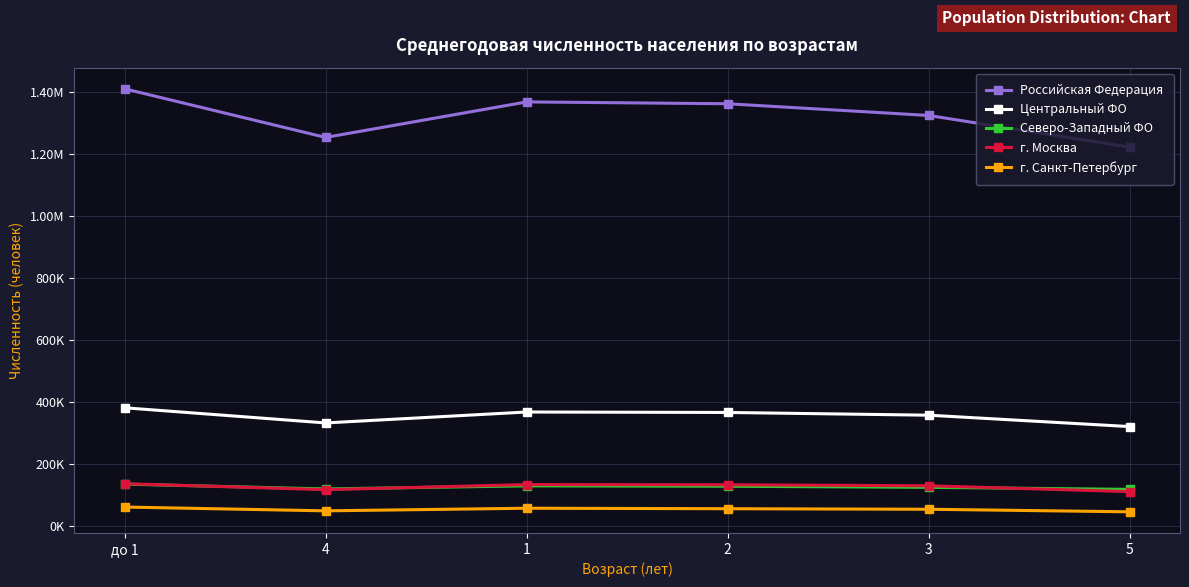

What is the approximate value of г. Санкт-Петербург at 1, to the nearest 50?

57900